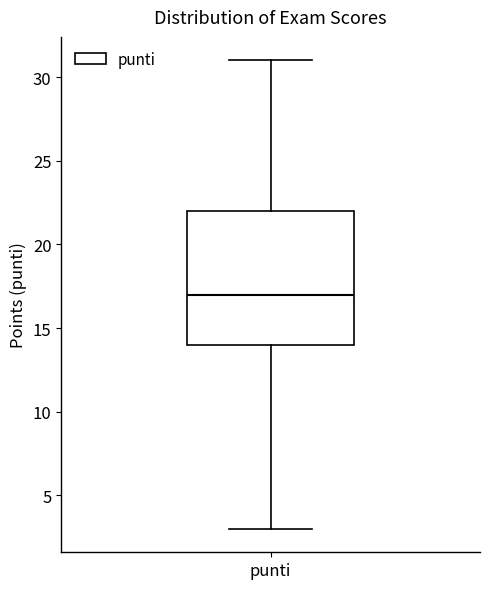

Transcribe this box plot: give where the median line is, the range the box spans, and where the two whiskers end, as read against the y-axis. The values are not printed on the chart, so give them approximately, as read against the axis.

median 17, box 14 to 22, whiskers 3 to 31